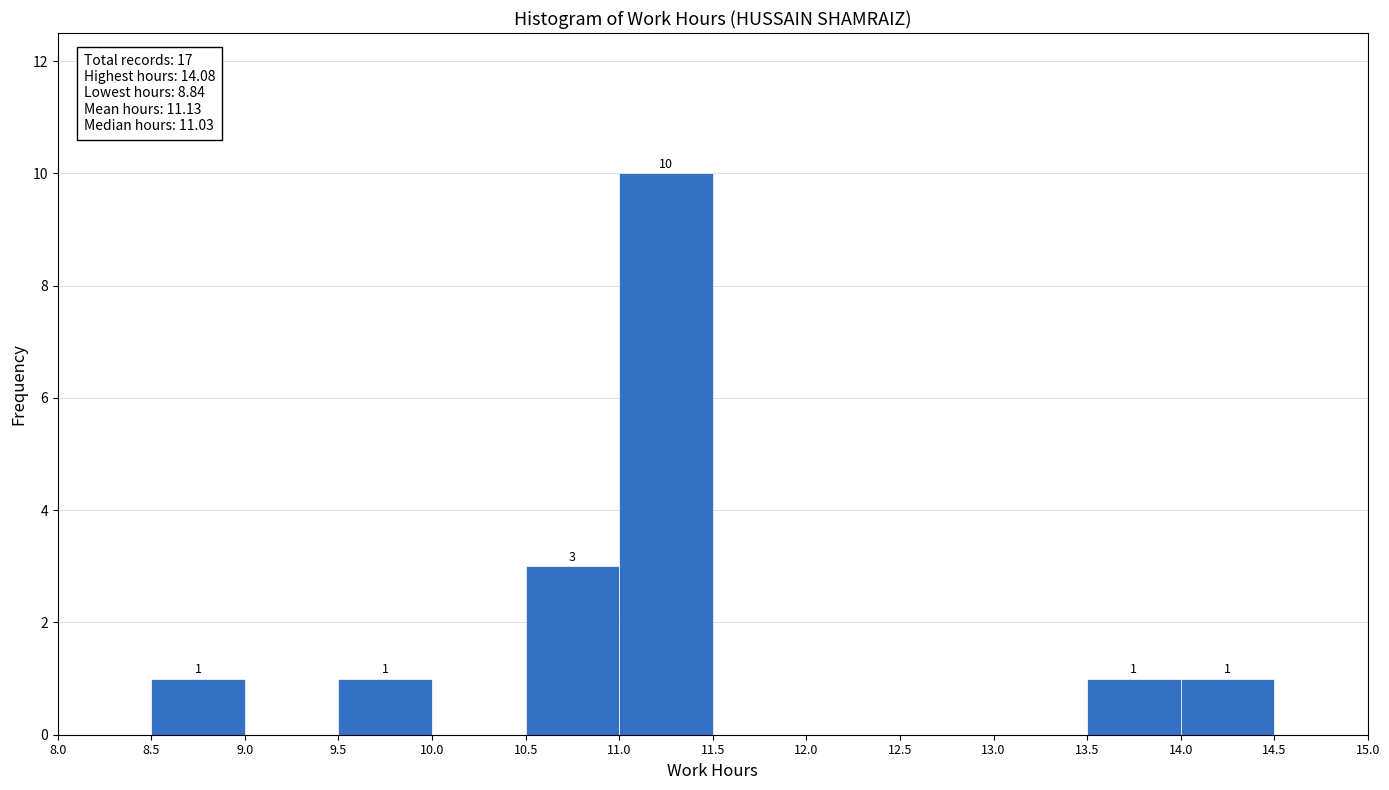

Over which range of the x-axis is the bar tallest?

11.0 to 11.5